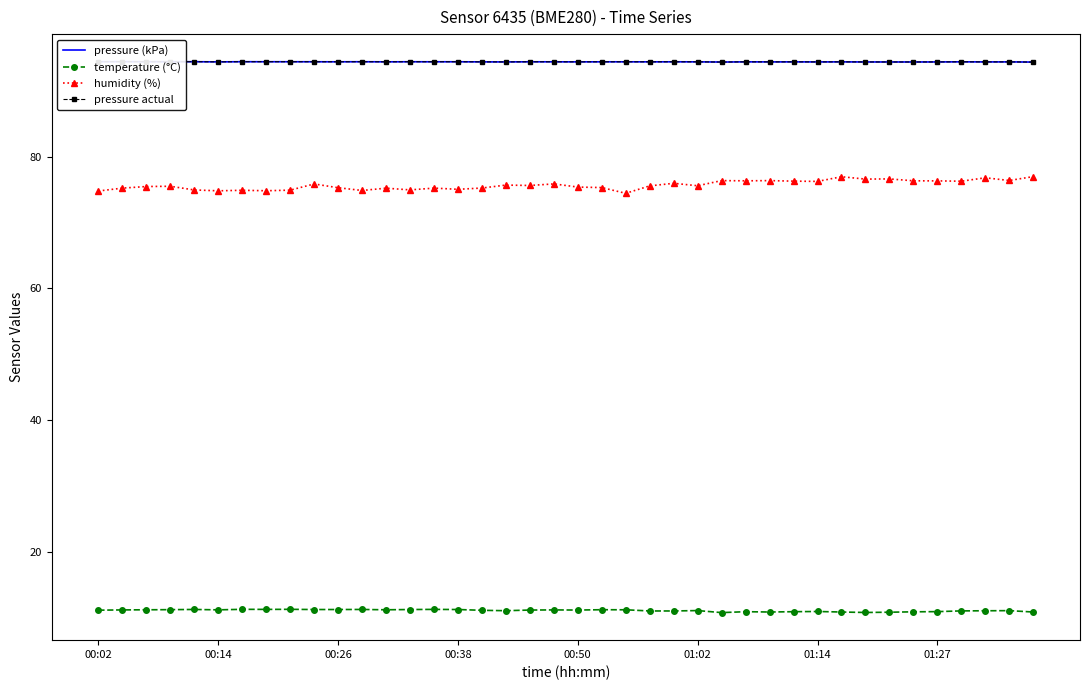

Which series has the widest spread of values?

humidity (%)